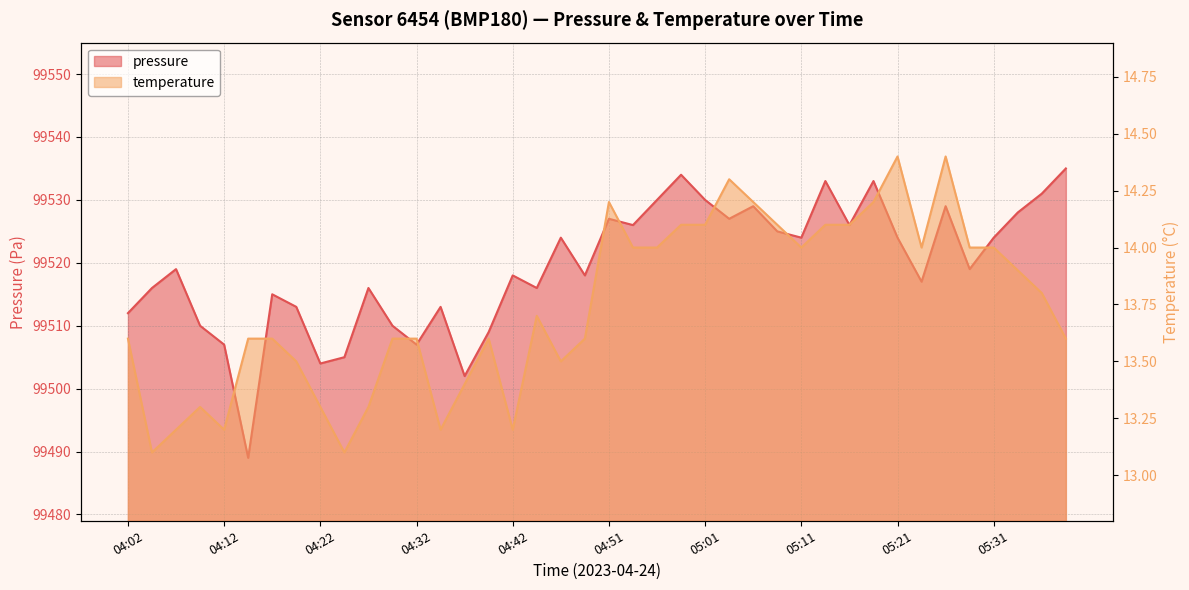

What is the label of the 9th point from the right?

05:19